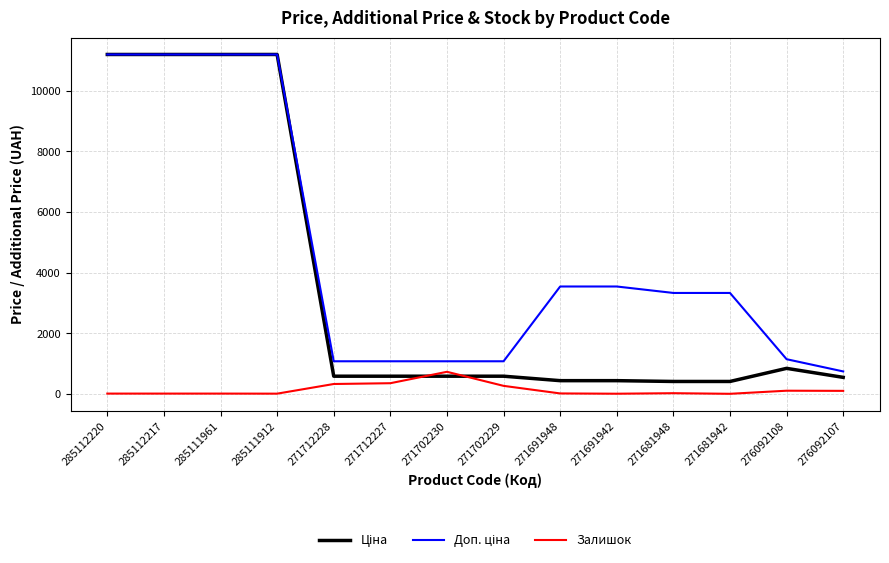

What is the spread (max minus min) of values at 271702229?

809.7